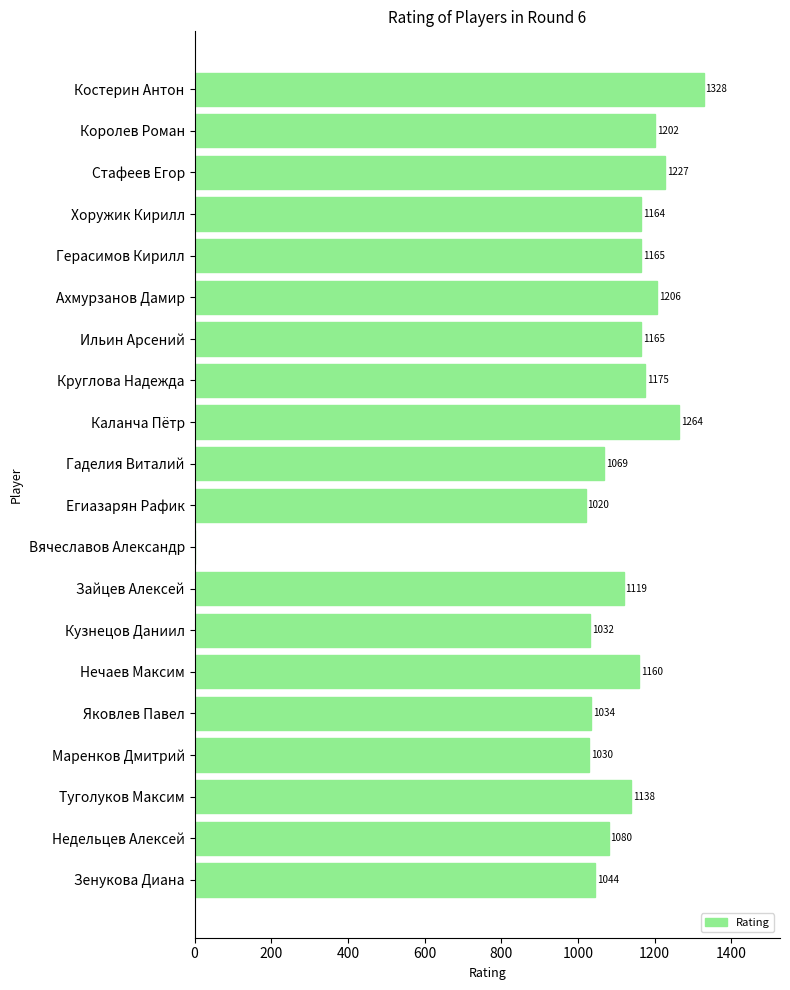

Are the bars grouped side by side (vs. stacked)?

No